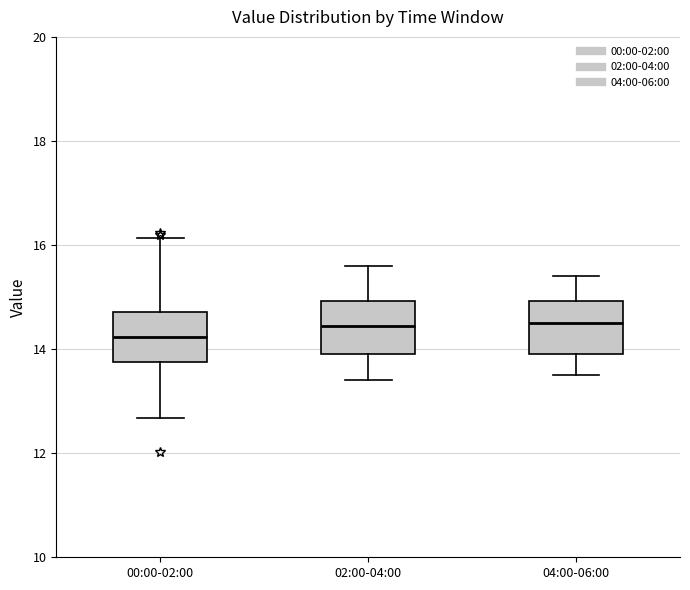

Which box's median line is the lowest?

00:00-02:00